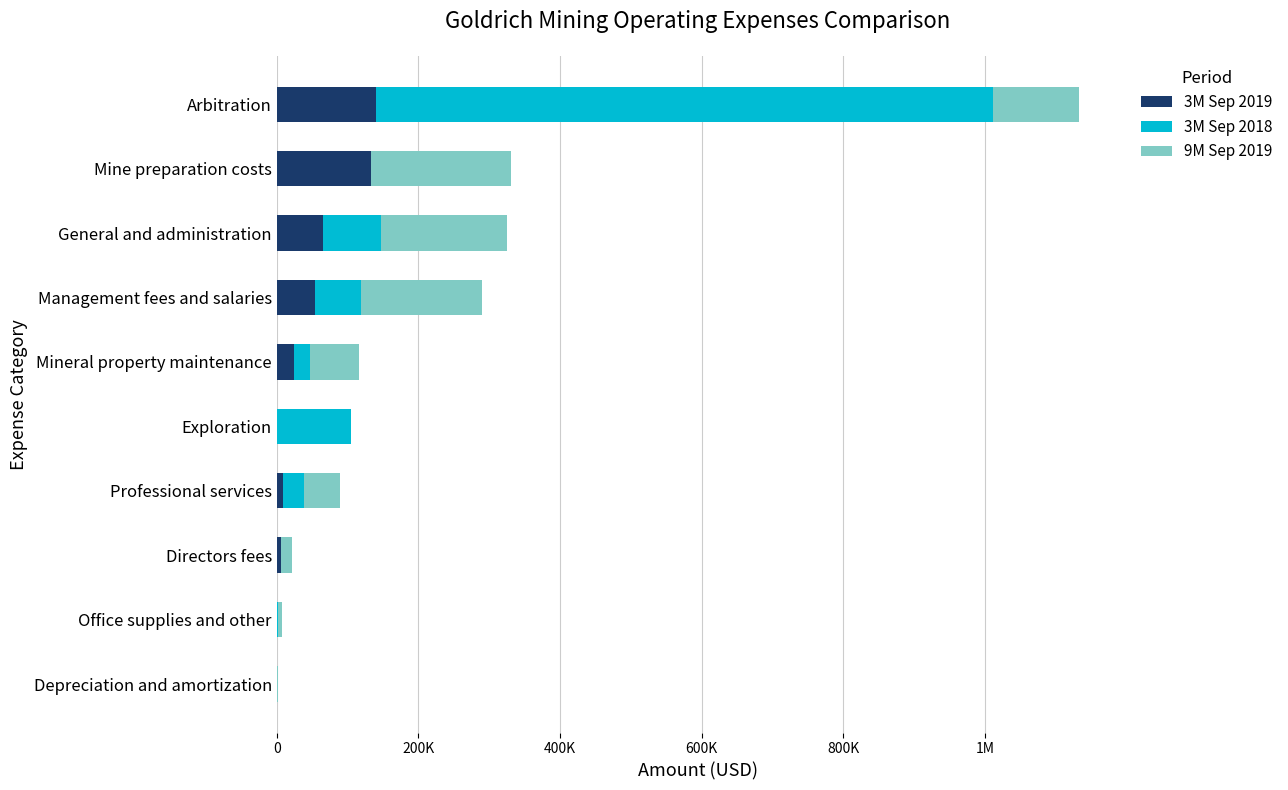

Reading right to left, extract all data points from this chart.

3M Sep 2019: 140129	132477	65744	53469	24246	0	8970	6000	1096	328
3M Sep 2018: 871324	0	81065	66250	22651	105264	29839	0	1463	430
9M Sep 2019: 120826	197952	177955	170219	69581	0	49933	15200	4839	982